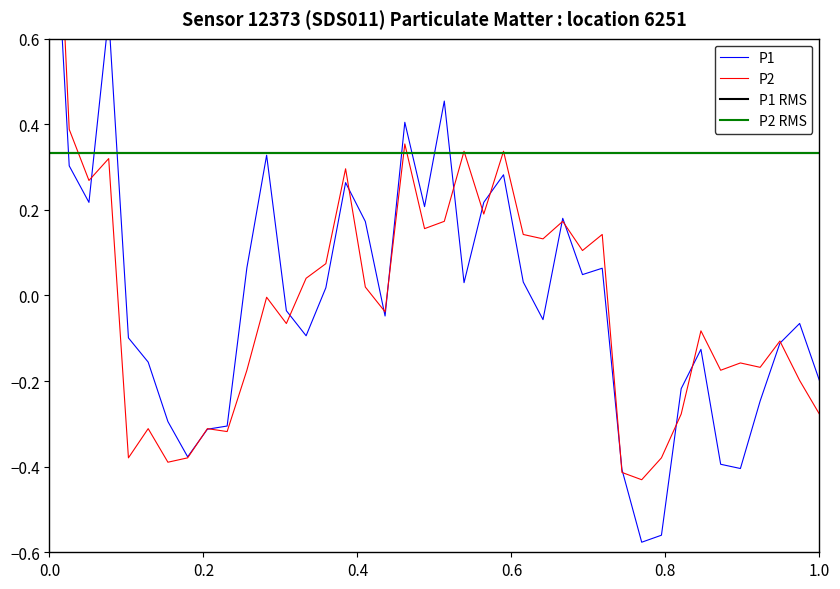

How many values in the P2 series are below 0?

21